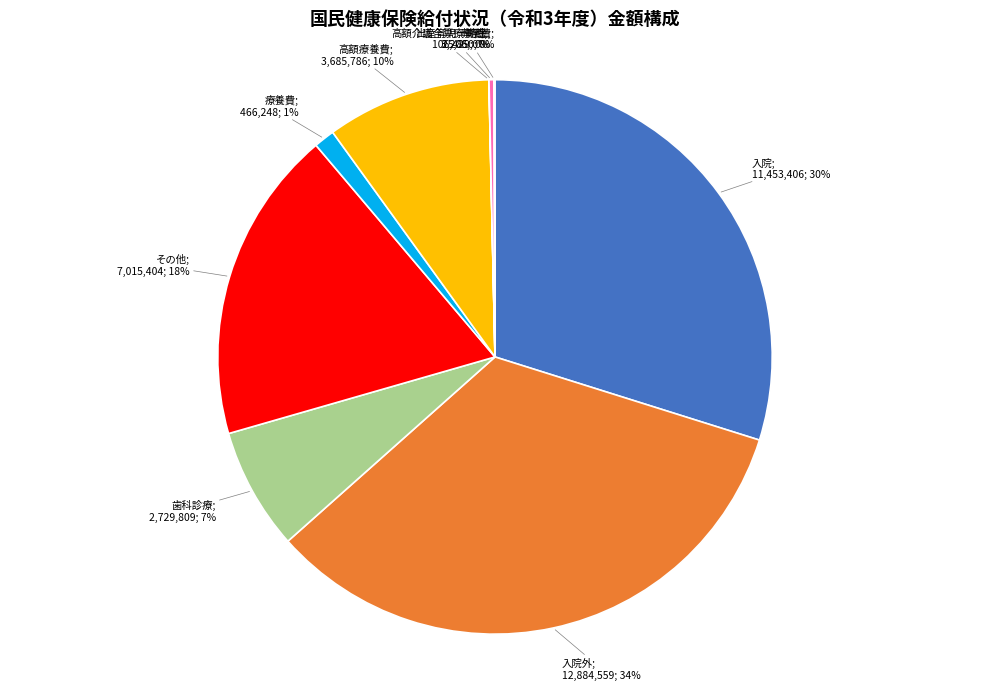

To the nearest percent, what is the average slice percentage?

11%